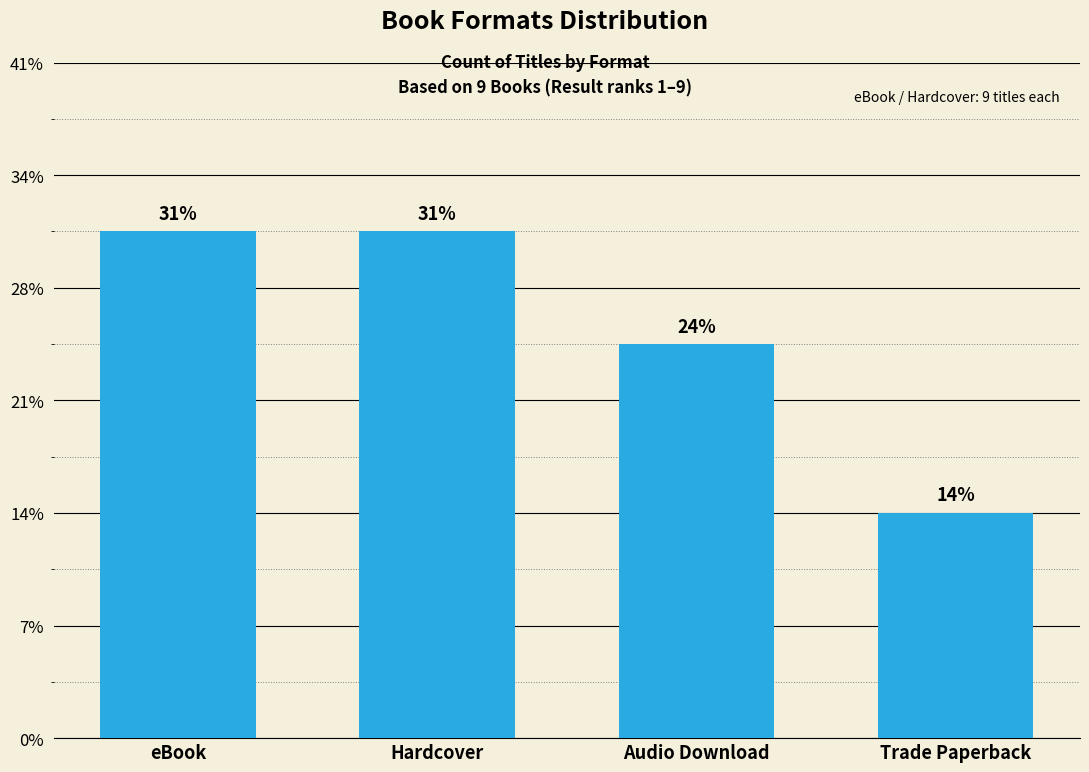

What is the label of the 4th bar from the left?

Trade Paperback